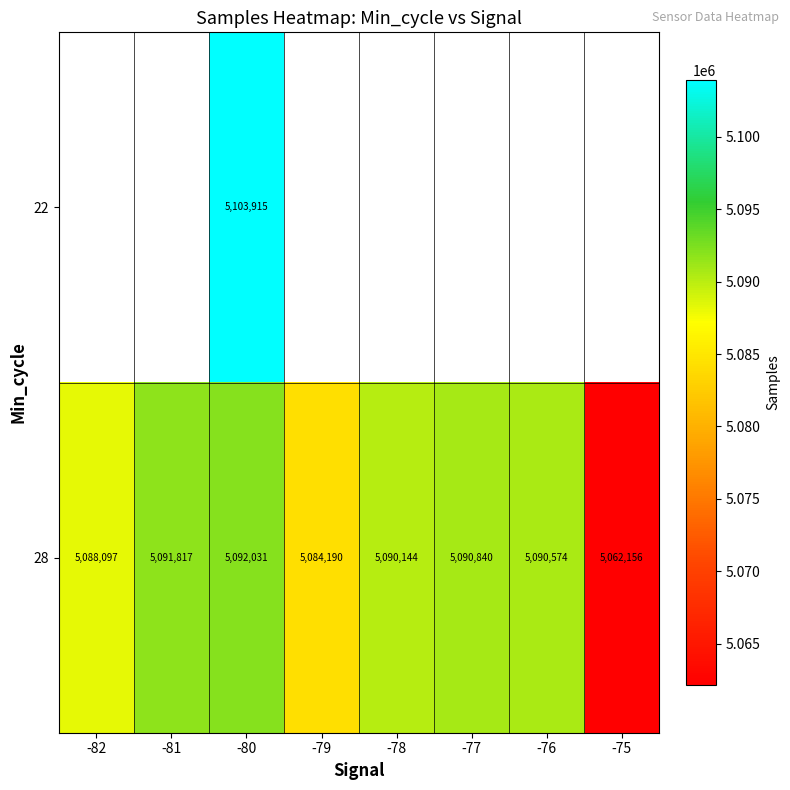

Which category has the highest value in the 28 series?

-80